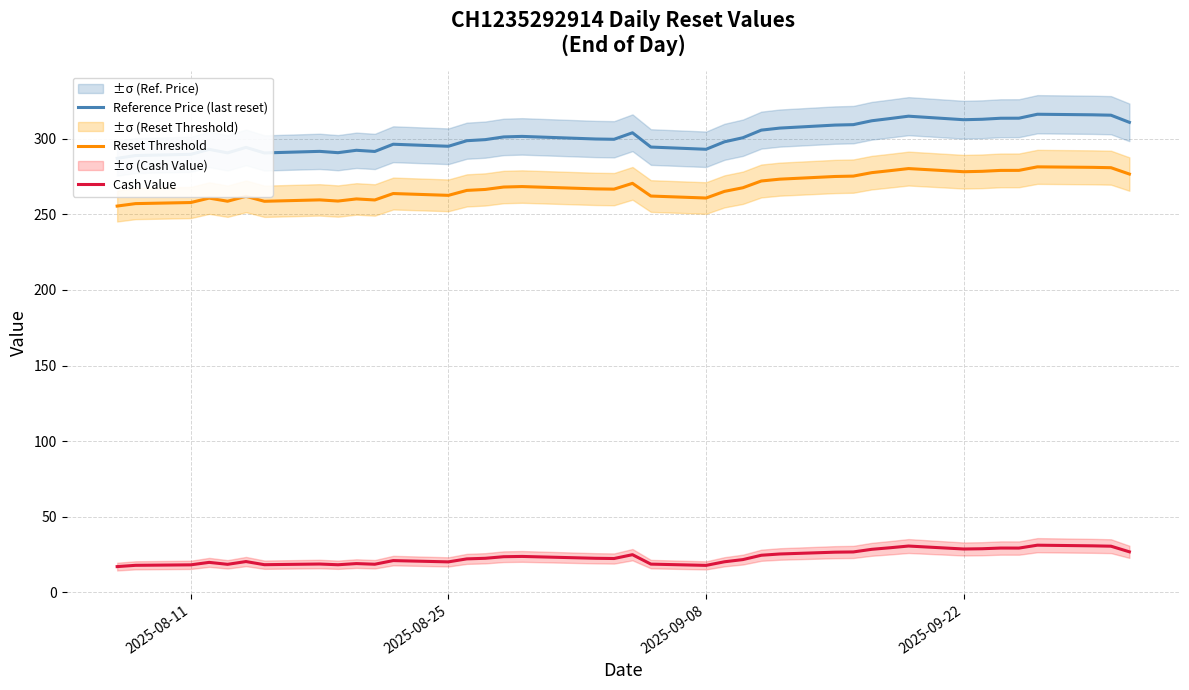

True or false: Reset Threshold has a value of 179.0 at 2025-09-08.

False